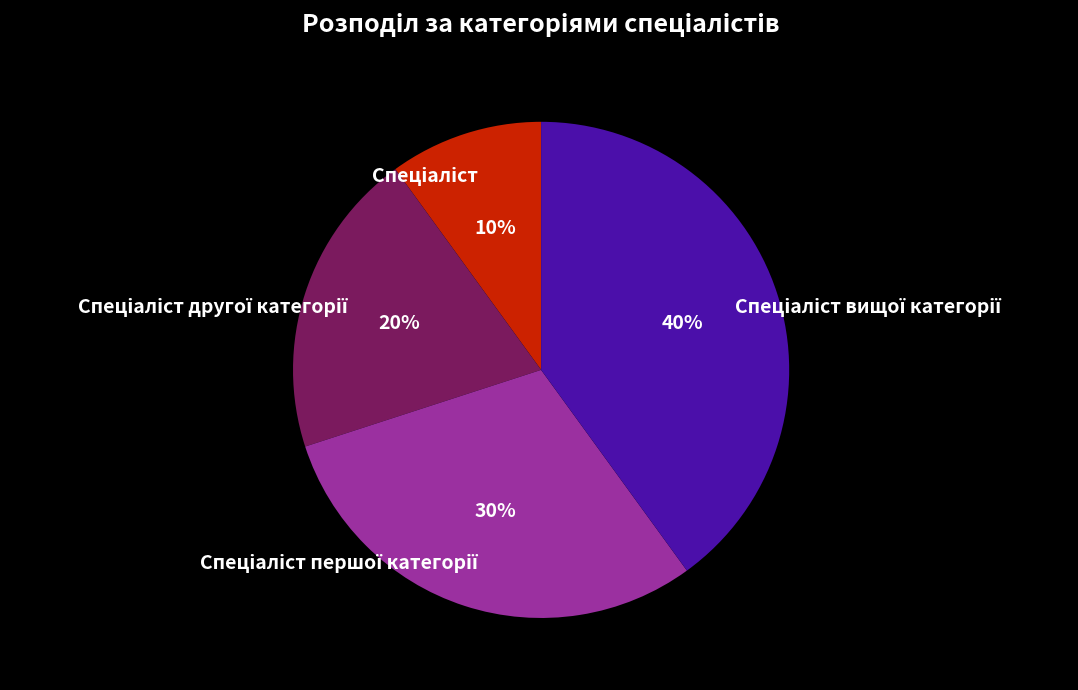

To the nearest percent, what is the difference between the largest and smallest slice percentages?

30%